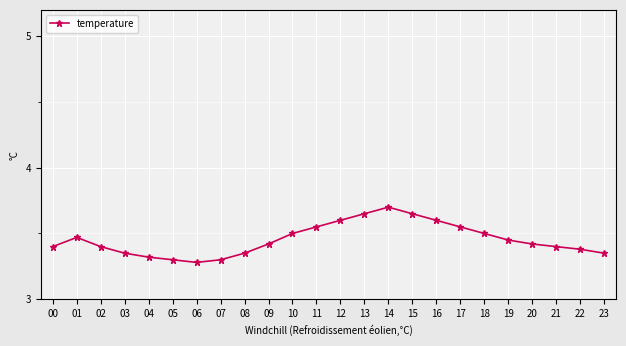

True or false: there are more than 1 points higher than both neighbors.

True